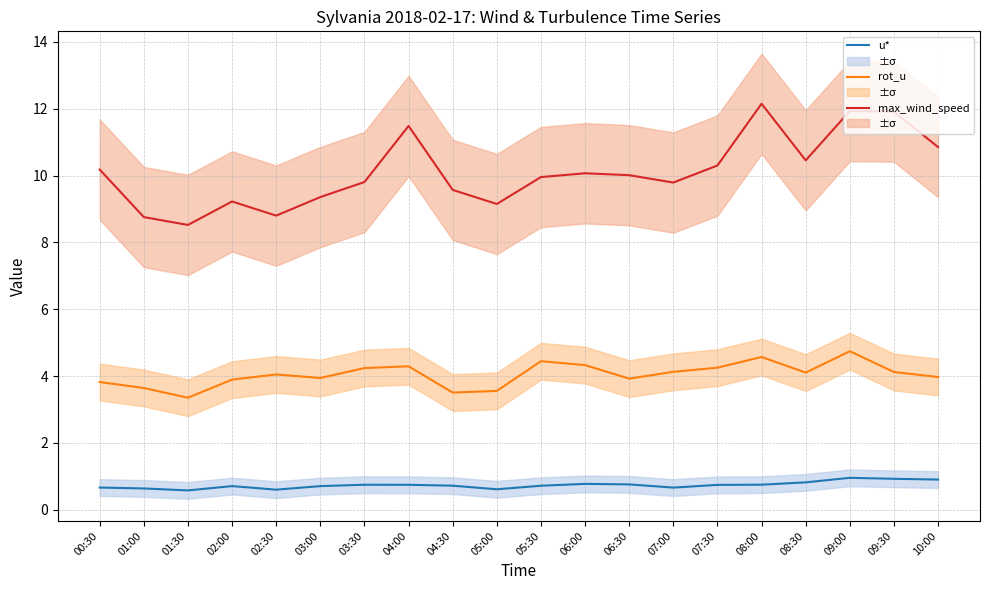

How many interior local valleys does the max_wind_speed series have?

5